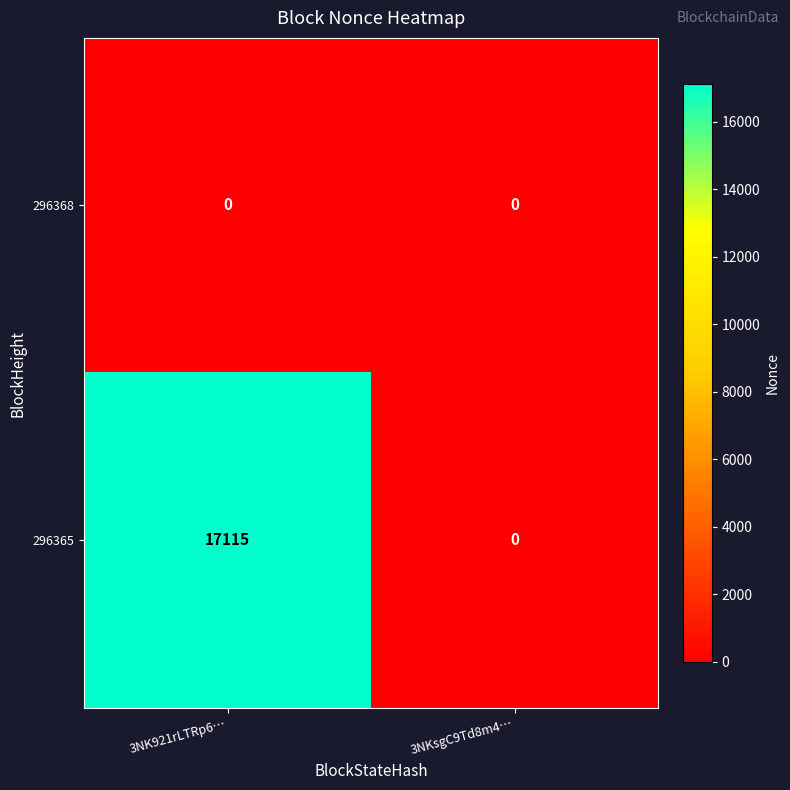

Reading right to left, extract all data points from this chart.

296368: 0	0
296365: 0	17115